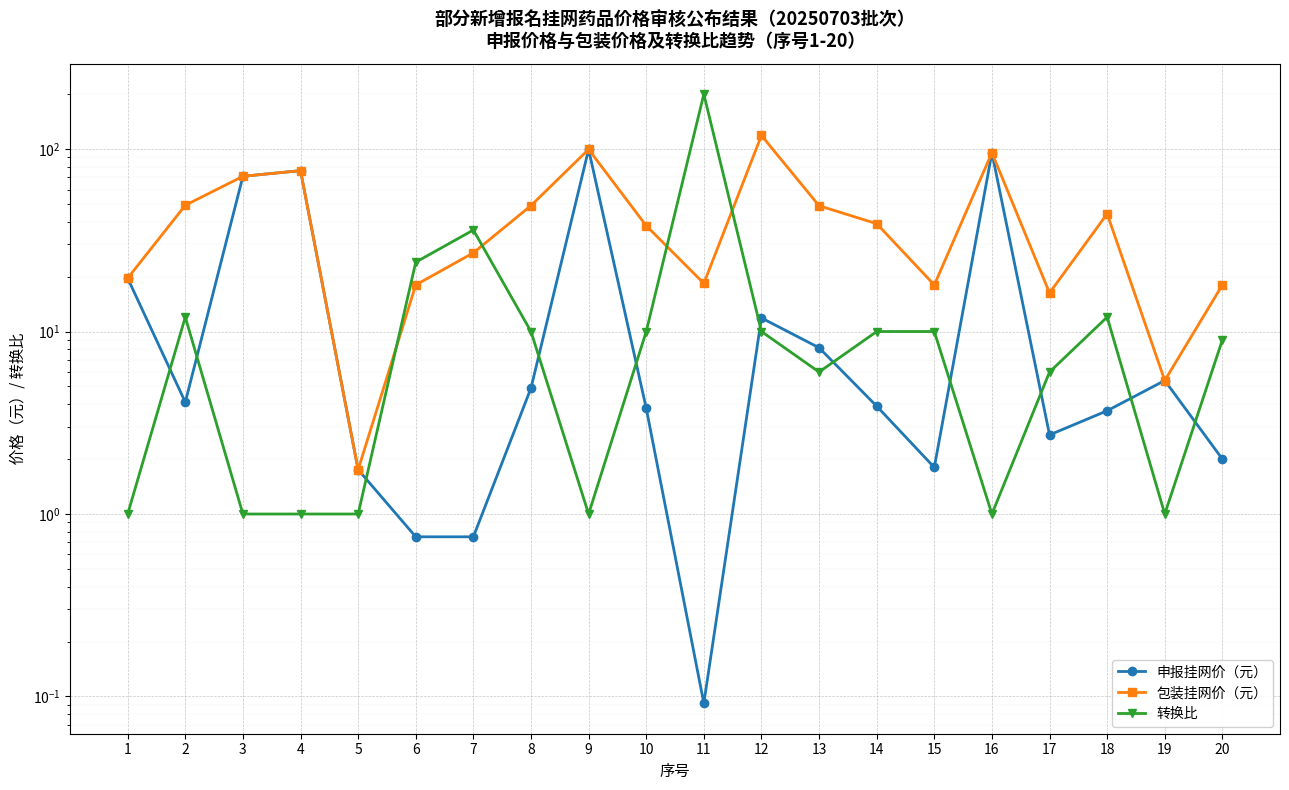

True or false: 转换比 and 申报挂网价（元） cross at least once.

True